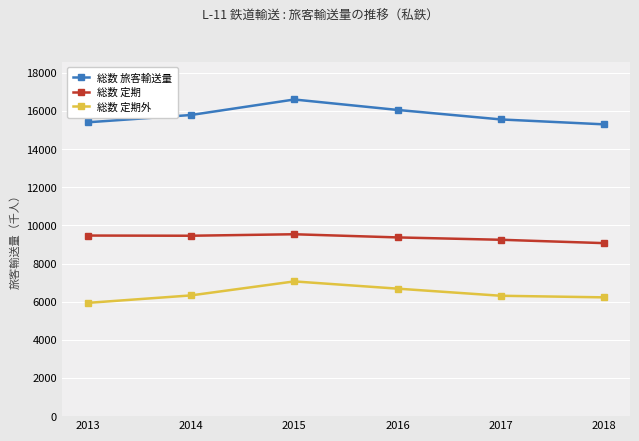

How many values in the 総数 定期外 series are below 6329?

3